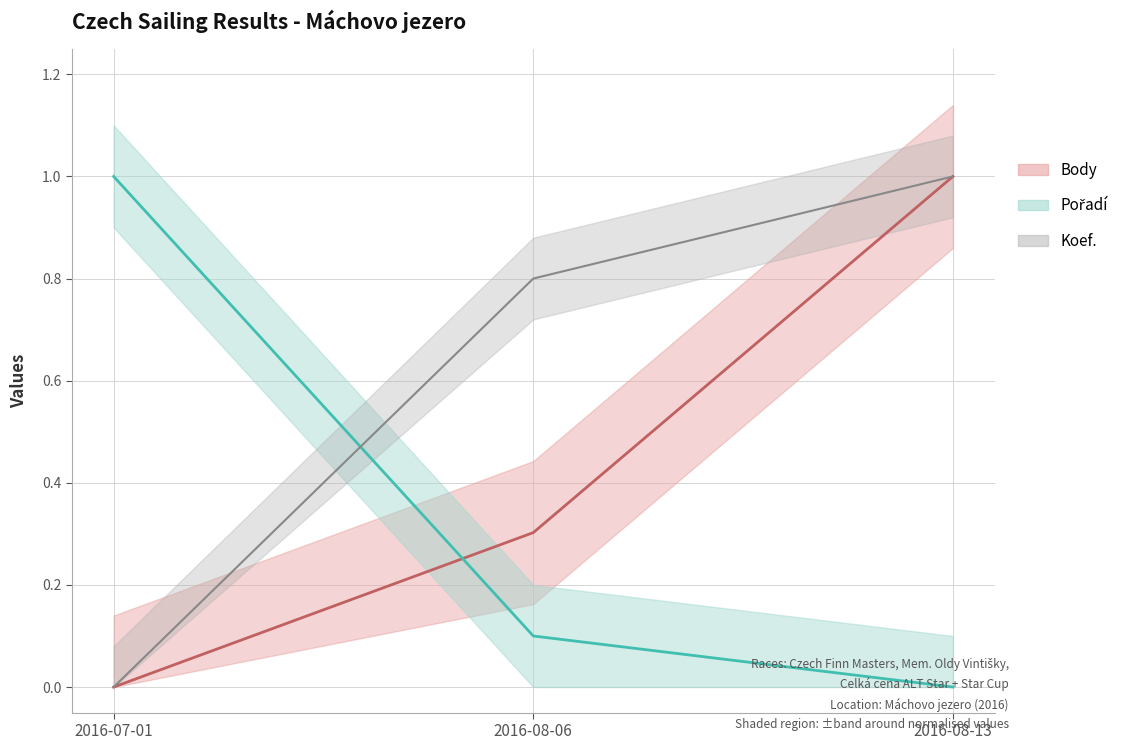

Reading right to left, transcribe all the data shown in this chart.

Body (mean): 1.0	0.3	0.0
Pořadí (mean): 0.0	0.1	1.0
Koef. (mean): 1.0	0.8	0.0